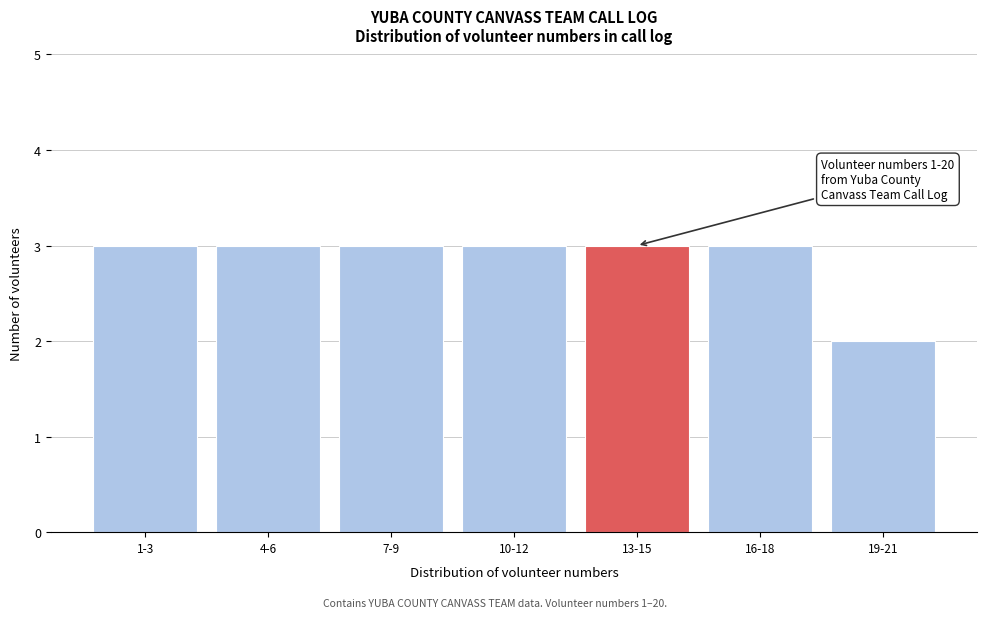

Reading right to left, what are all the values shown in this chart?

2	3	3	3	3	3	3